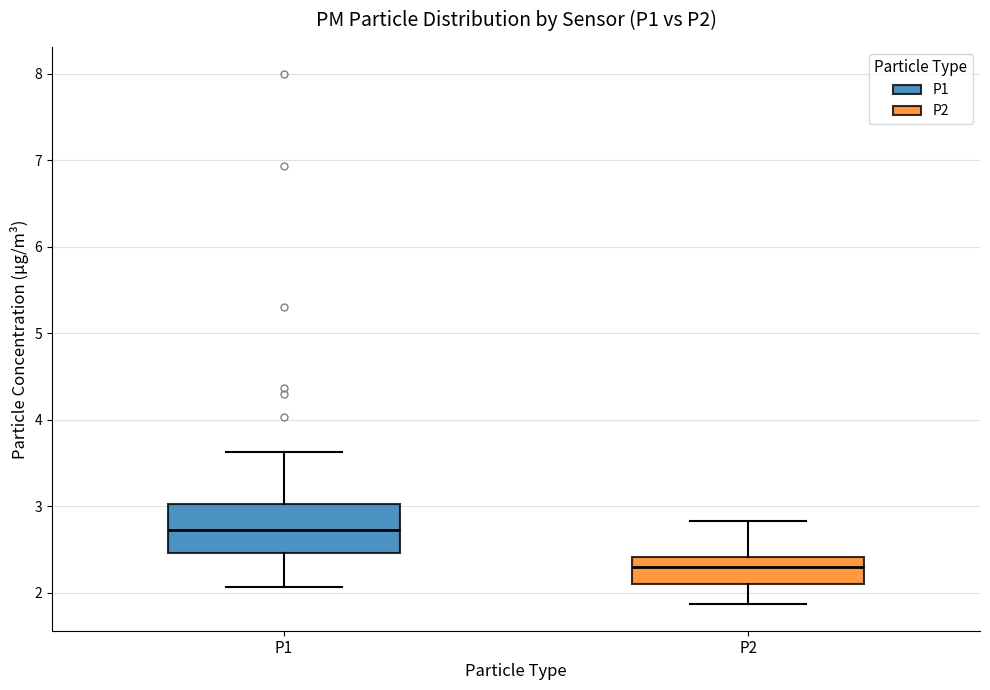

Comparing the boxes themselves (not the whiskers), which one is the tallest?

P1